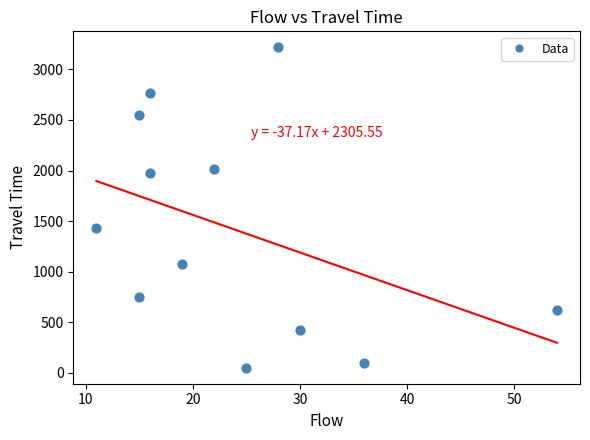

What Y value in the scatter plot is closest to 1634?

1433